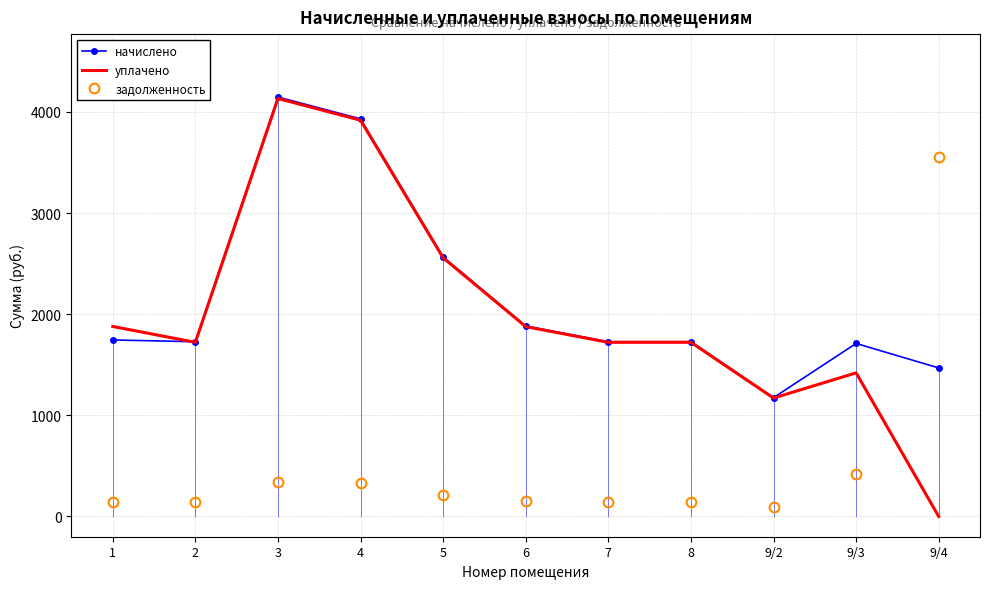

Between 2 and 6, which series saw the biggest shift?

начислено